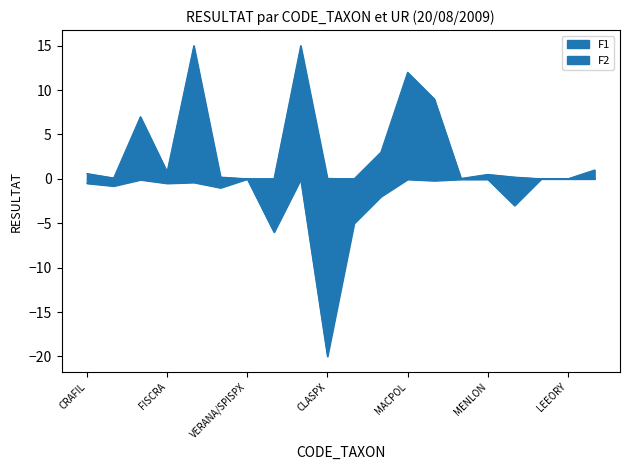

How many interior local valleys does the F1 series have?

4